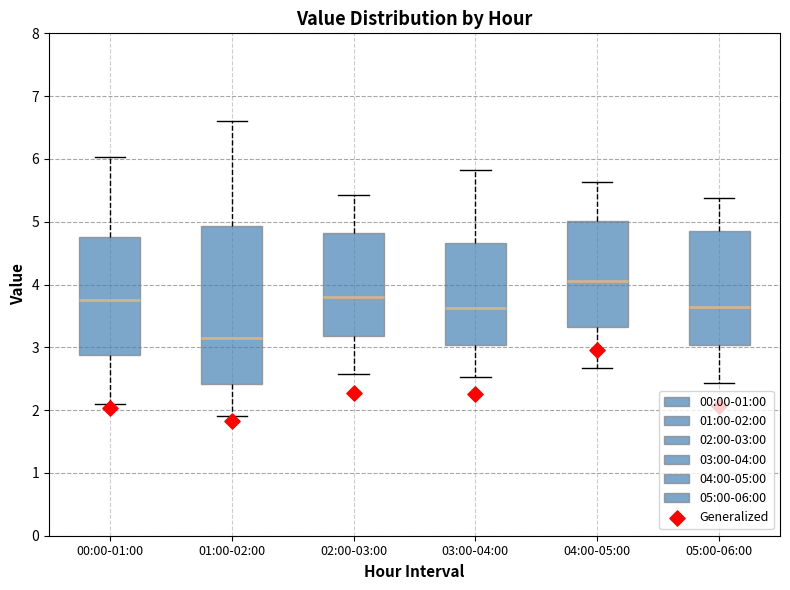

Which box's median line is the highest?

04:00-05:00